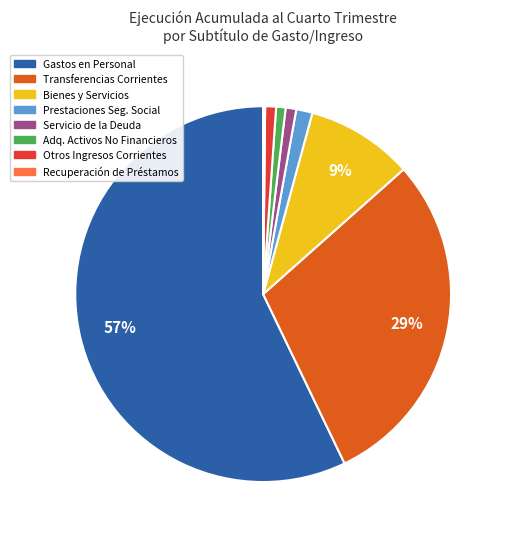

Is there any slice that represents more than half of the pie?

Yes